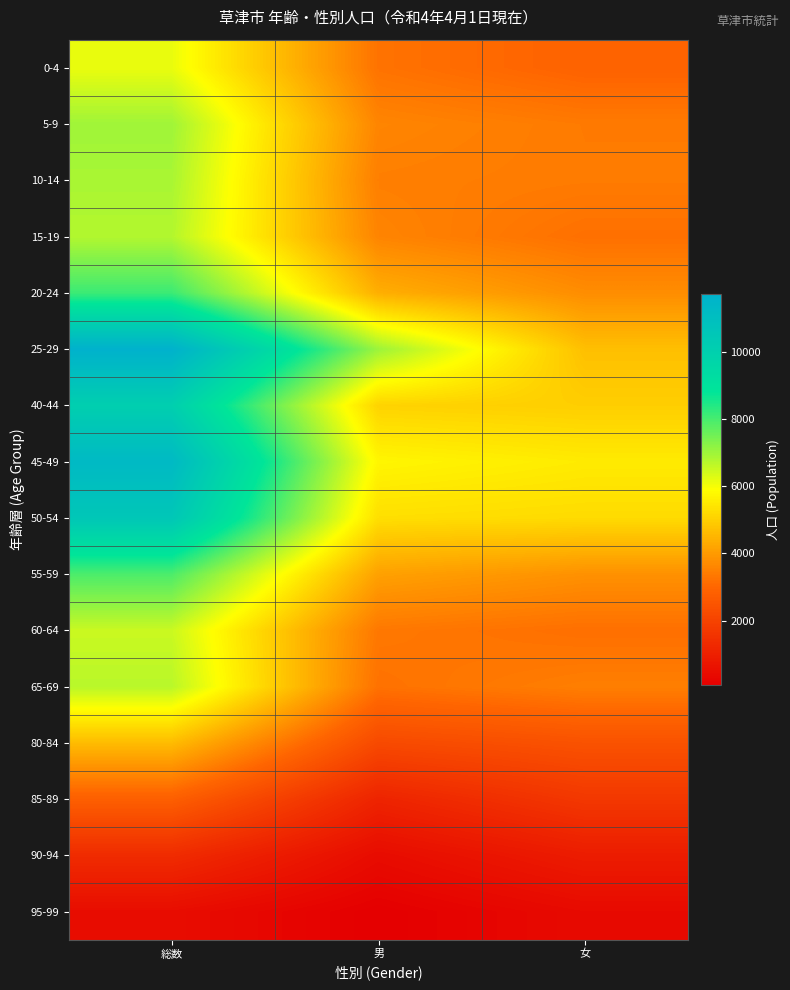

At which category does the chart reach its peak across all series?

総数